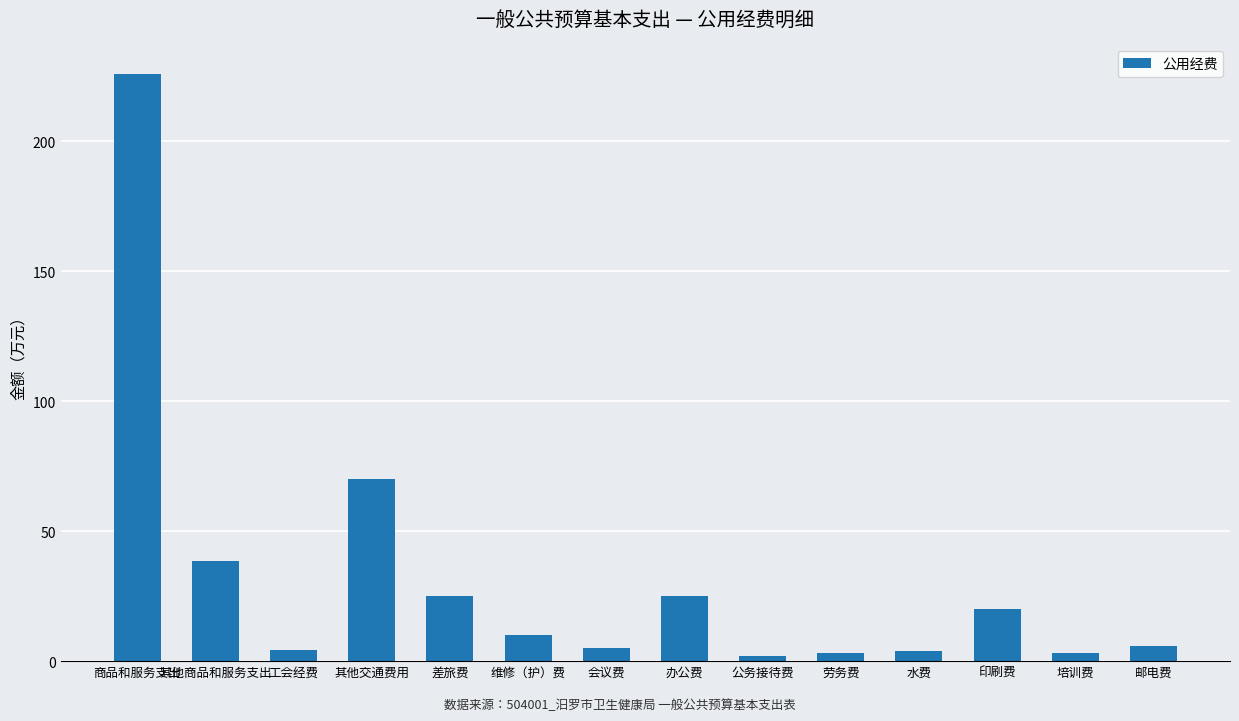

What is the change in value from 其他商品和服务支出 to 其他交通费用?

+31.4